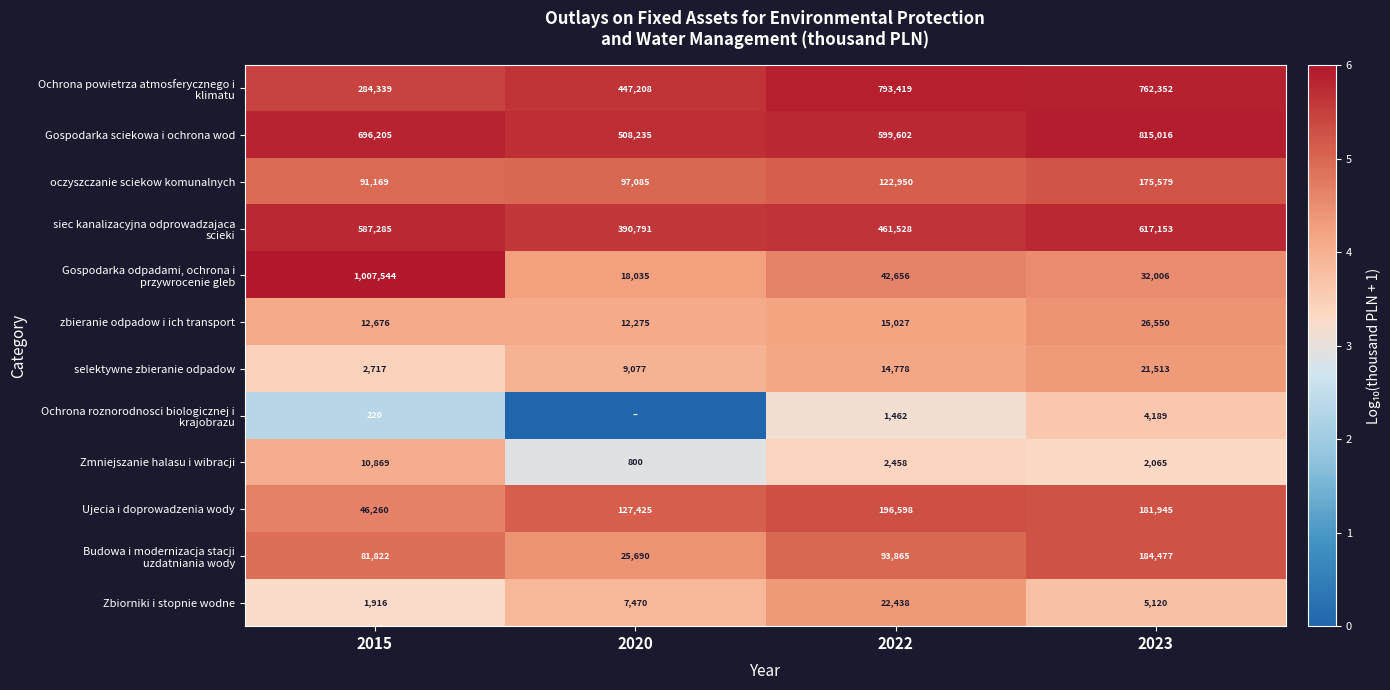

What is the difference between the maximum and minimum values in the Zmniejszanie halasu i wibracji series?

10069